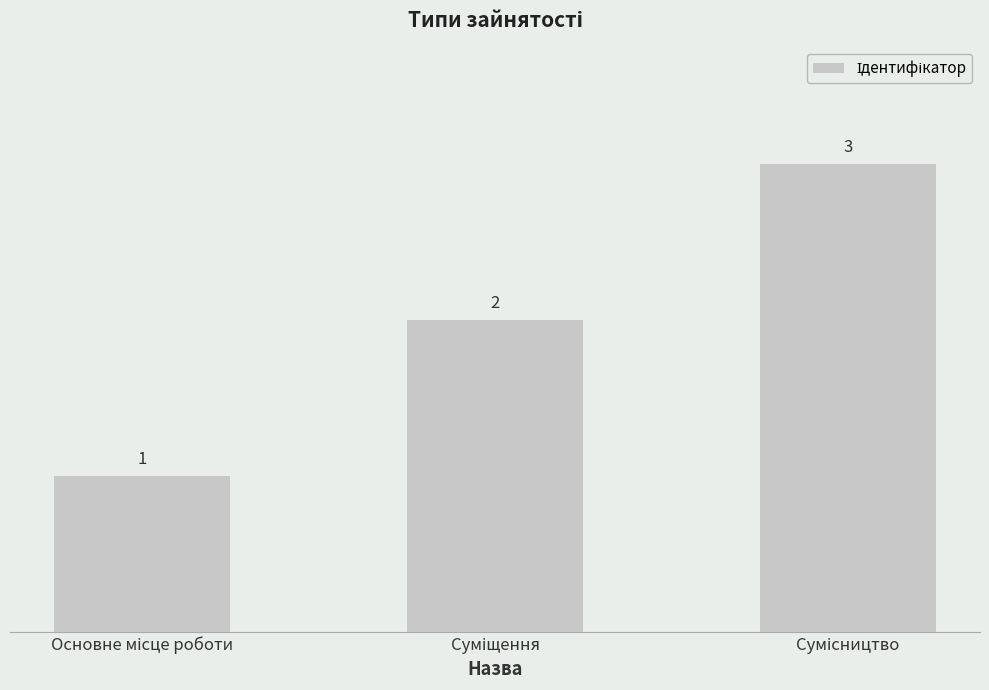

Does the chart contain any negative values?

No